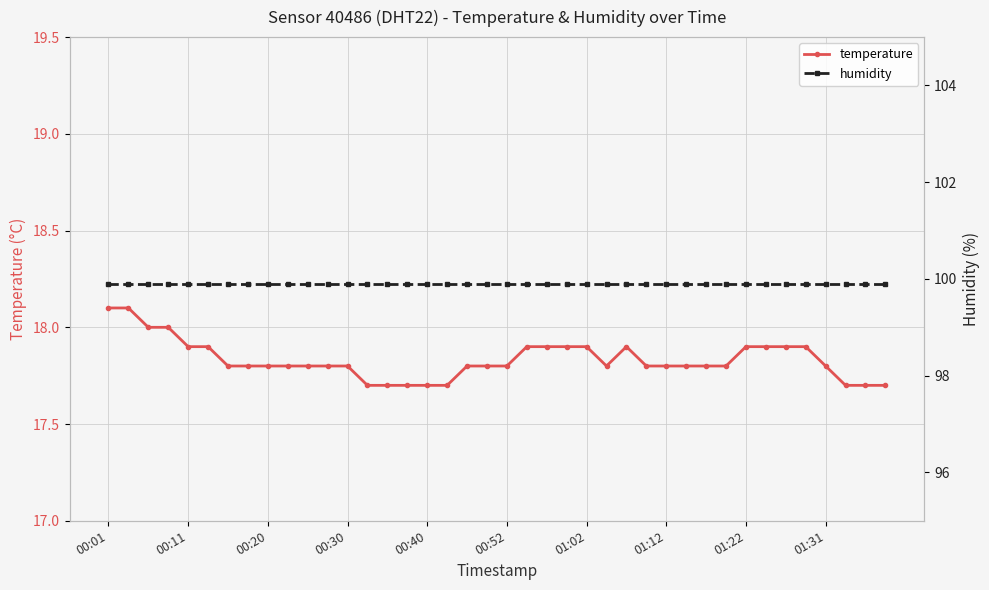

True or false: temperature has more than 0 points higher than both neighbors.

True